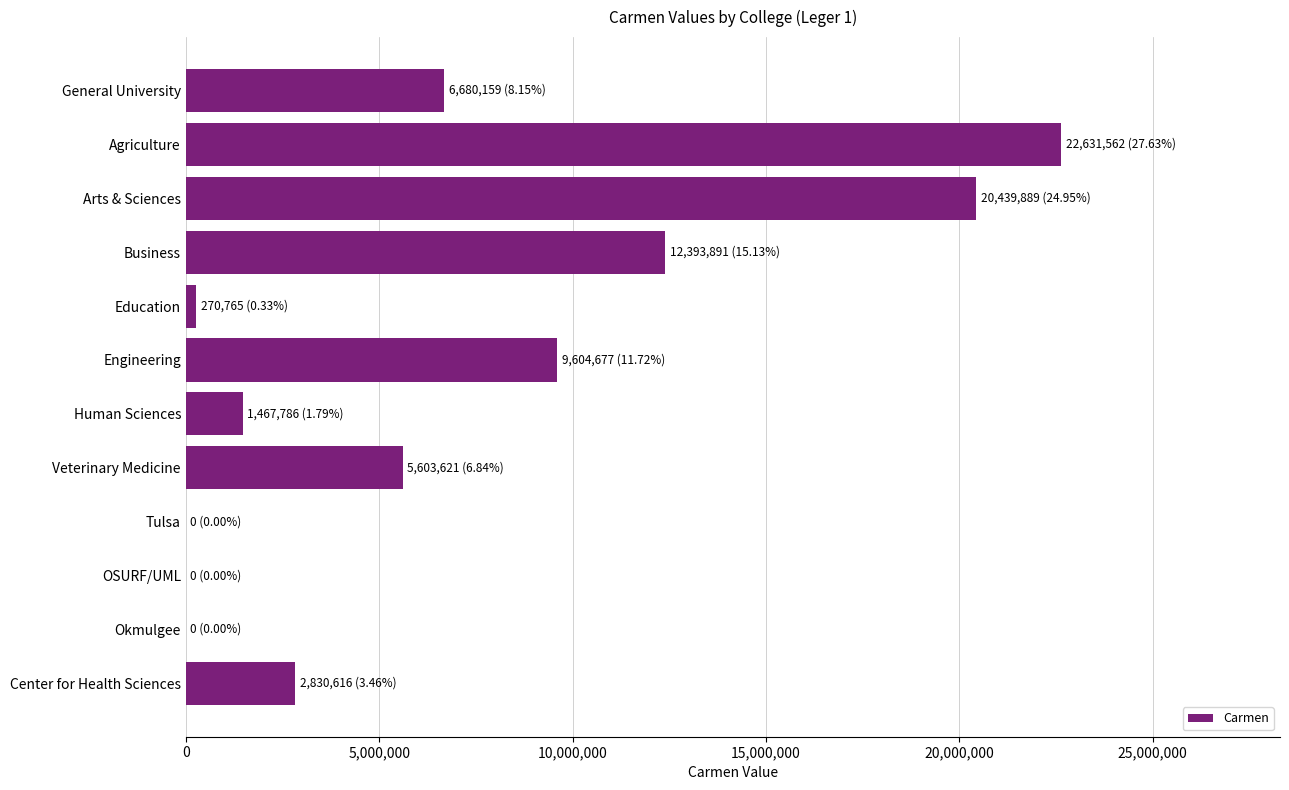

What is the sum of all values?

81922966